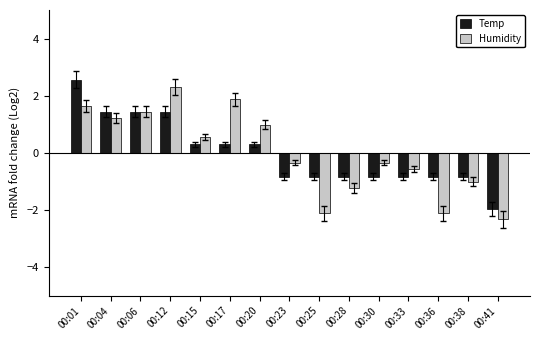

What is the difference between the maximum and second lowest values in the Temp series?

3.4